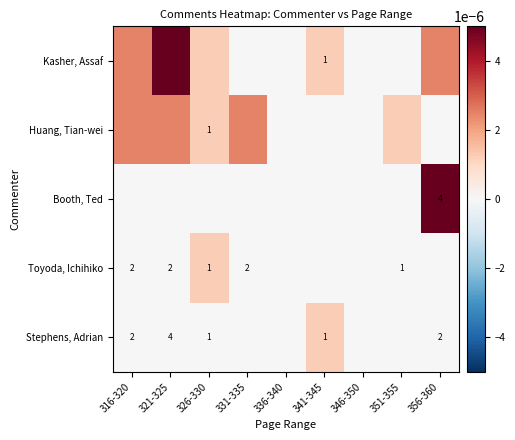

True or false: Toyoda, Ichihiko has a value of 2.0 at 331-335.

True